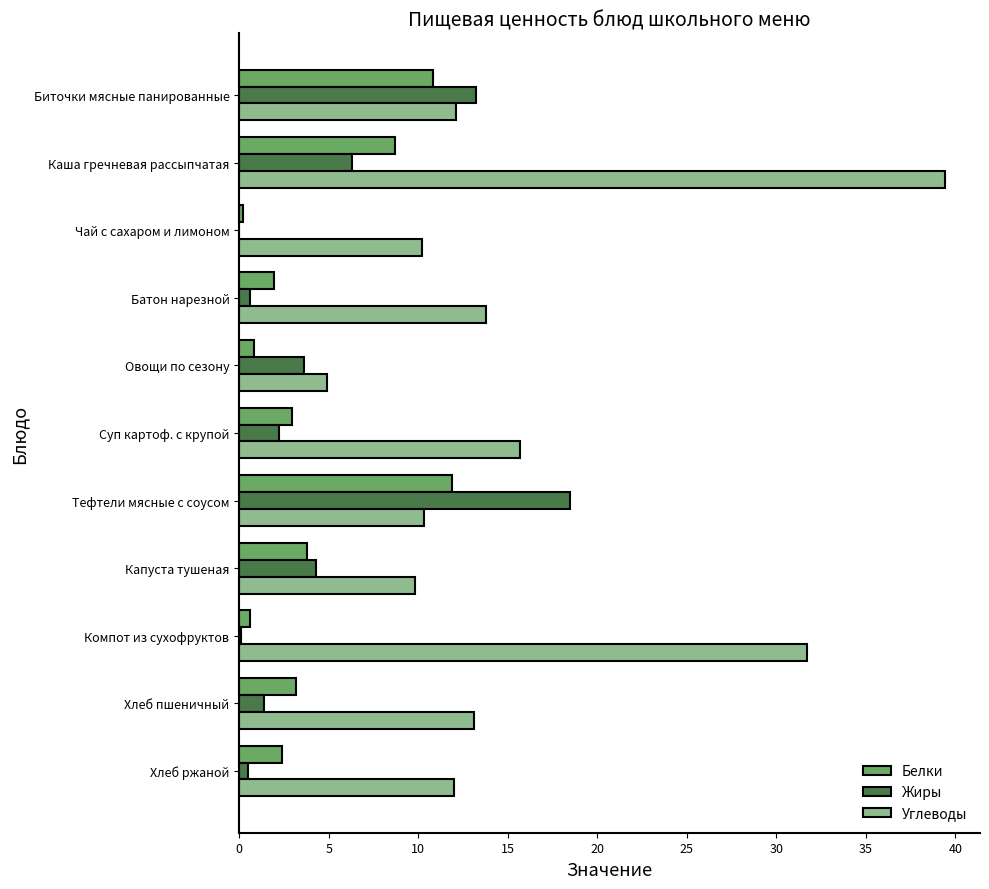

At which category is the sum across all series the highest?

Каша гречневая рассыпчатая